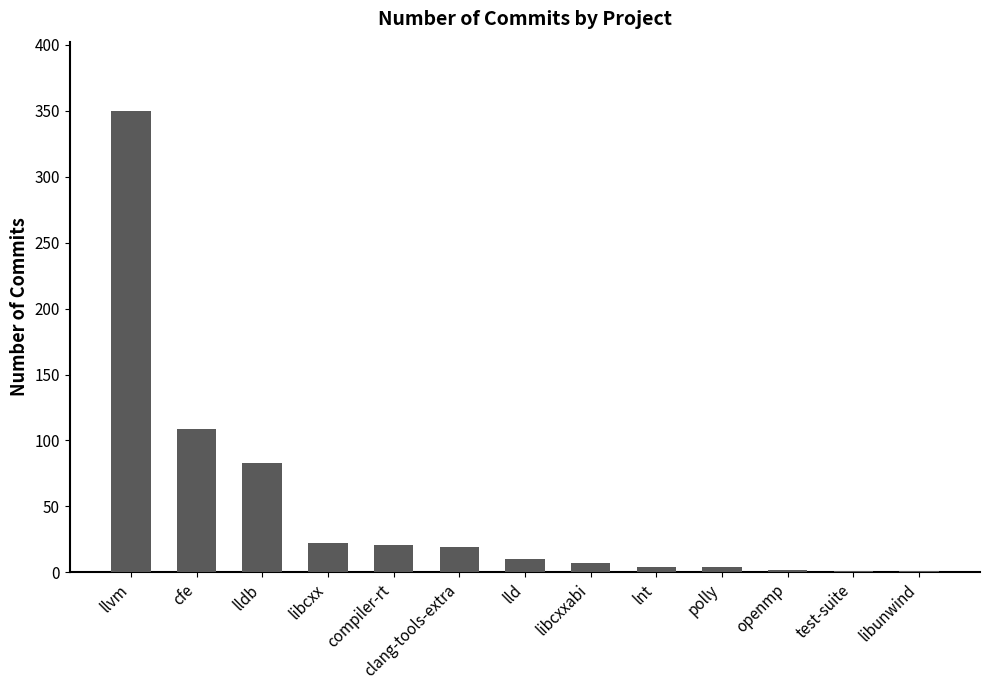

At which label does the data first exceed 10?

llvm